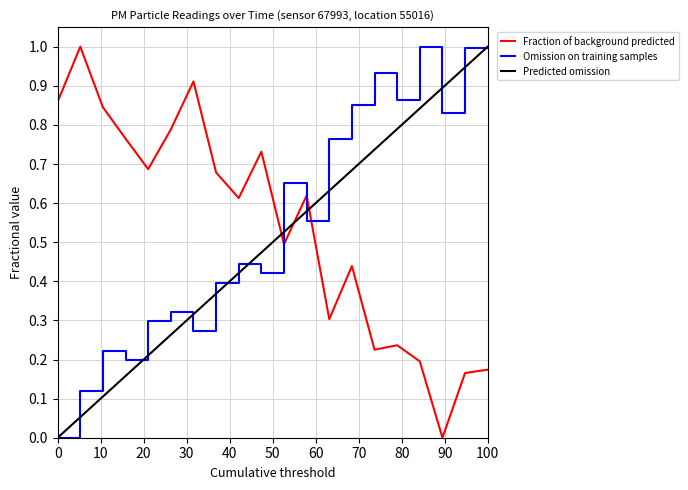

Which series ends up on top after the final intersection of Omission on training samples and Fraction of background predicted?

Omission on training samples